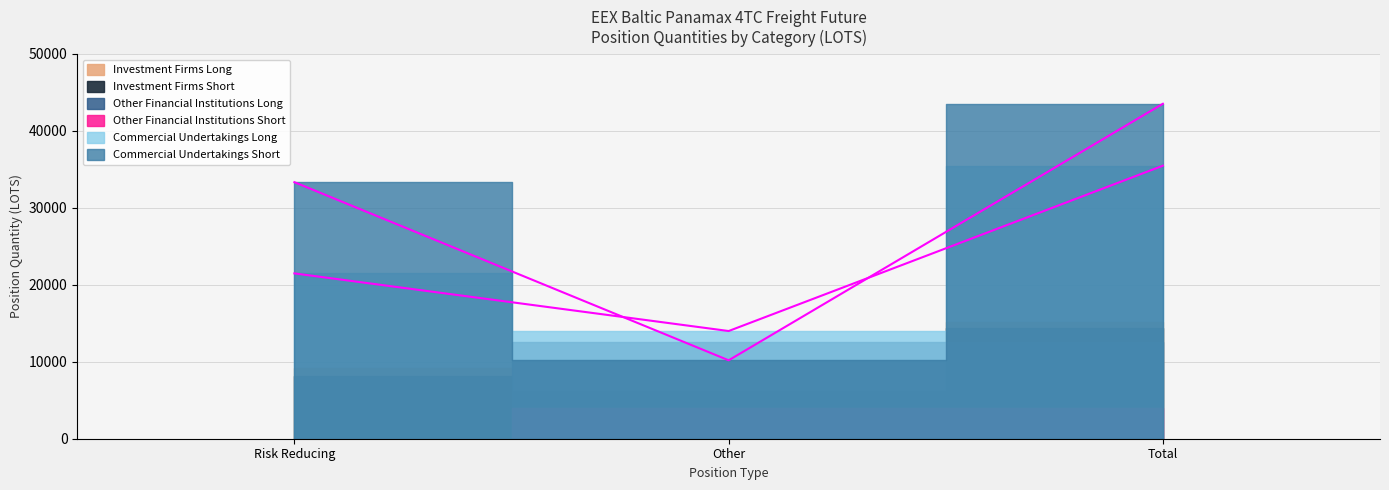

At Other, list the series in order from largest to smallest.

Commercial Undertakings Long, Other Financial Institutions Long, Commercial Undertakings Short, Investment Firms Short, Investment Firms Long, Other Financial Institutions Short